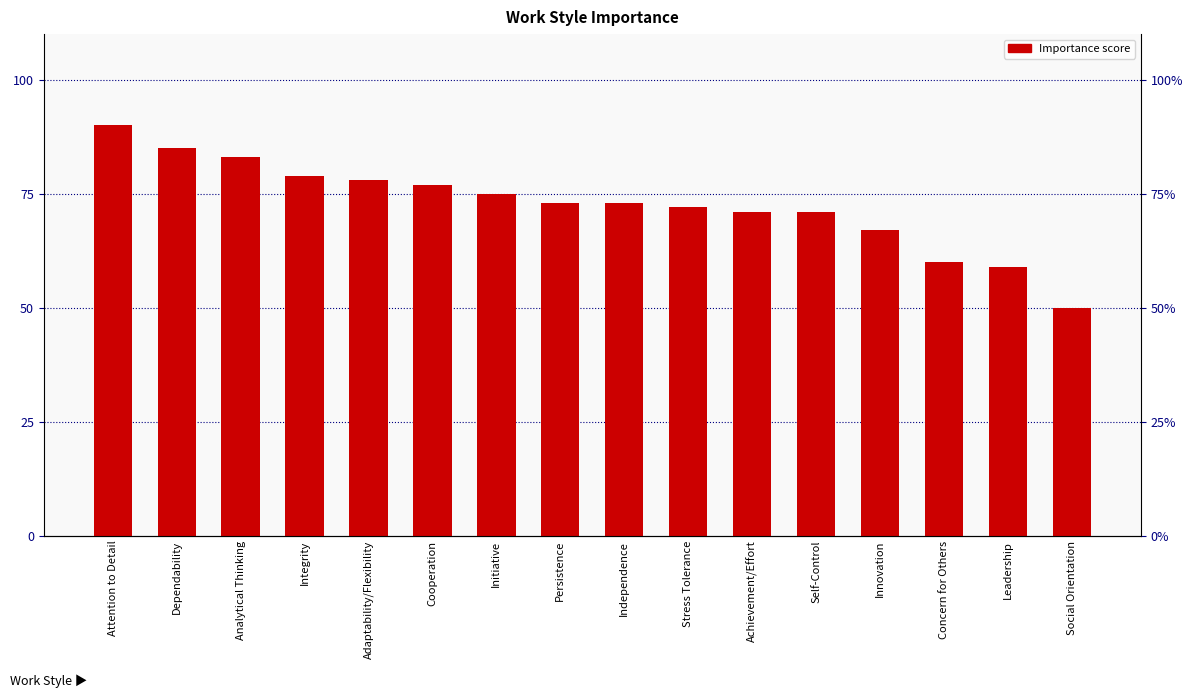

Is it true that the value at Achievement/Effort is 71?

True